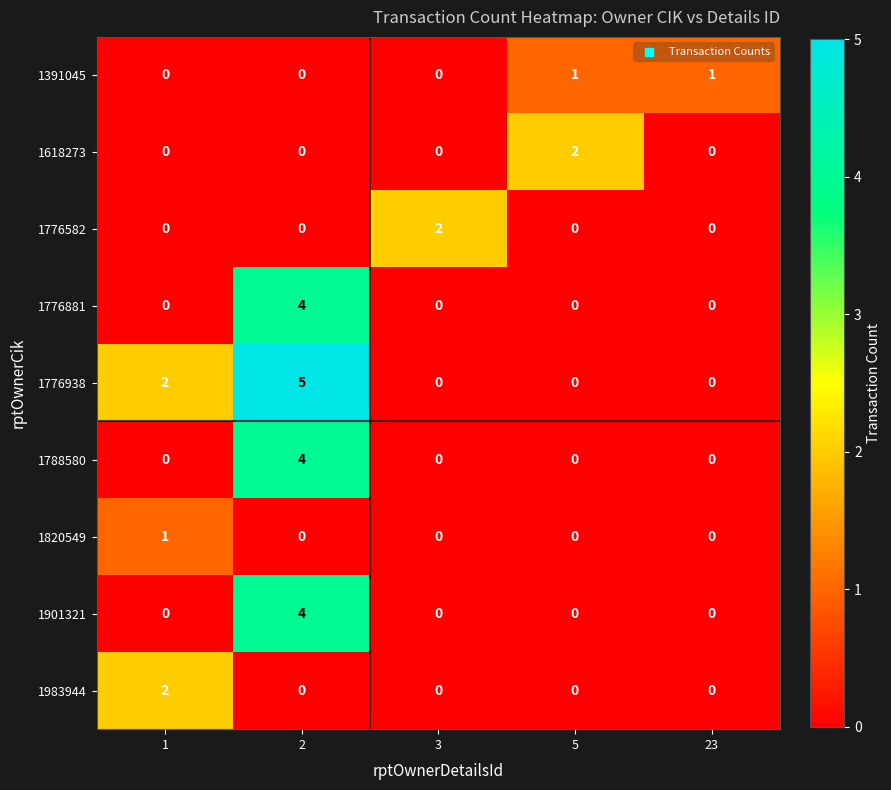

Count the 1901321 values in the range 0 to 1.

4